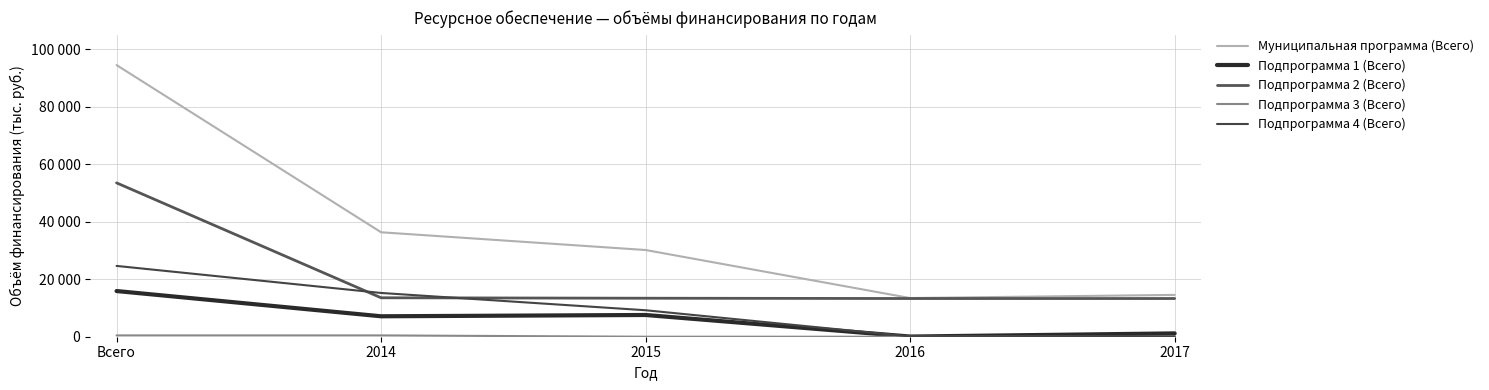

Does the chart display data point markers on the line(s)?

No